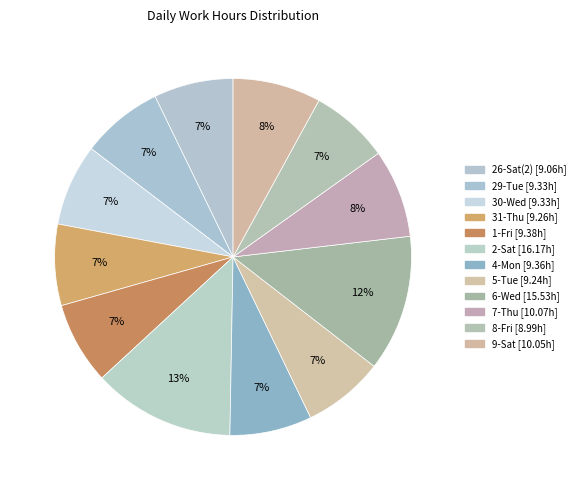

What is the total percentage of 5-Tue and 2-Sat?

20.2%